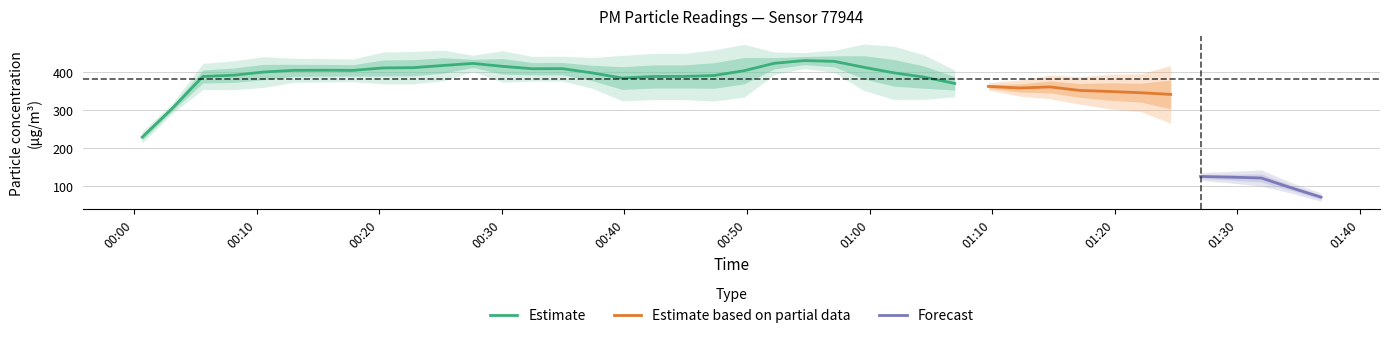

What is the highest value of the Estimate series?

430.7